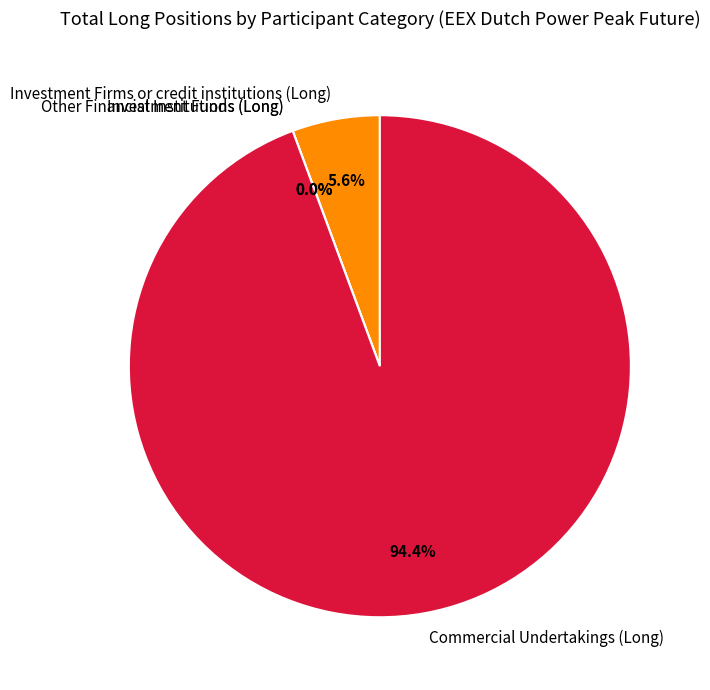

Is there a majority slice in this chart?

Yes